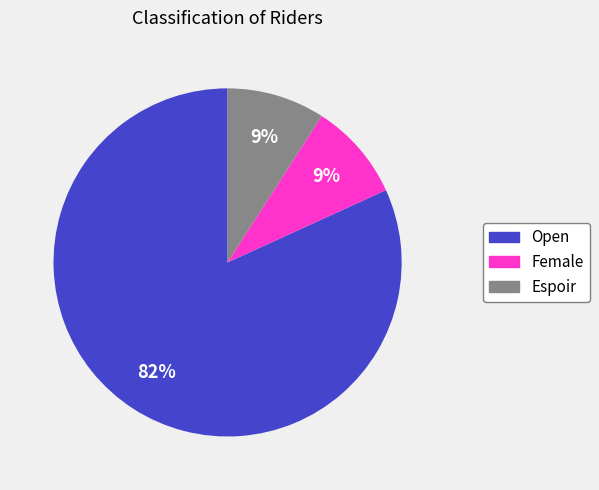

What is the largest slice in the pie chart?

Open